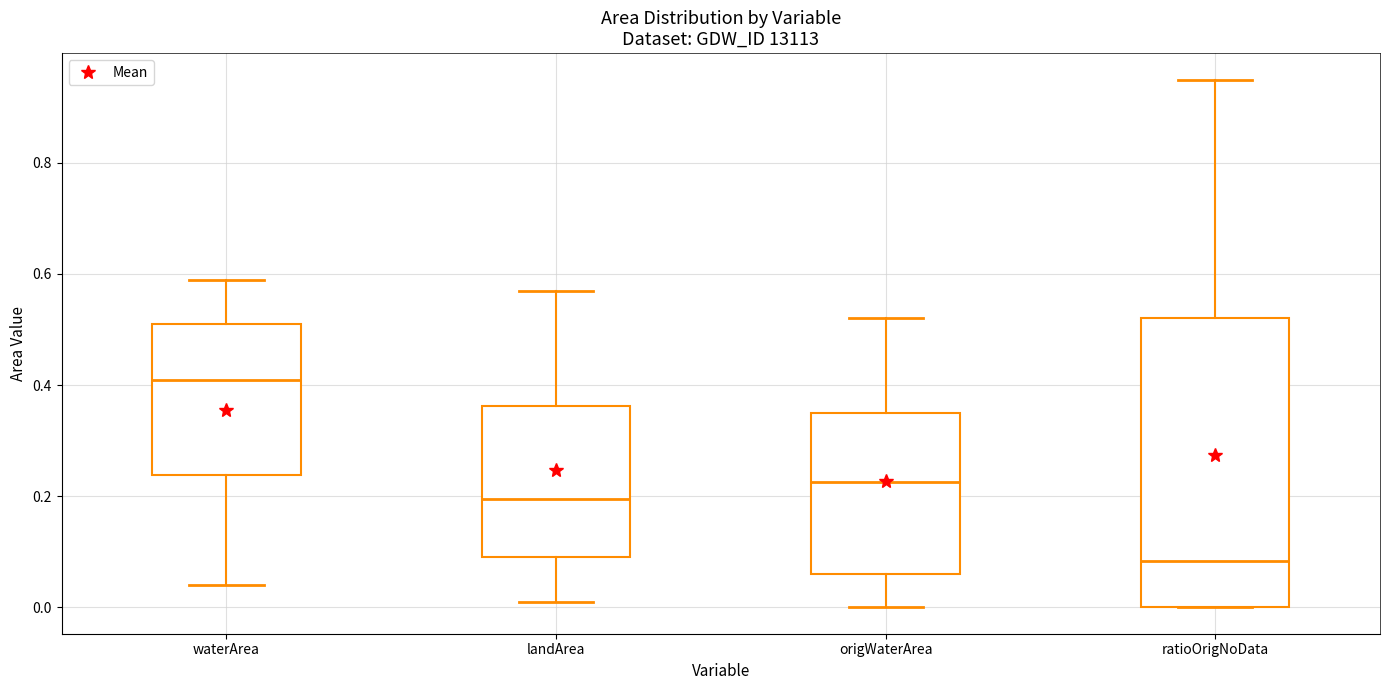

Where is the upper edge of the box for waterArea on the y-axis? The values are not printed on the chart, so give them approximately, as read against the axis.

0.52